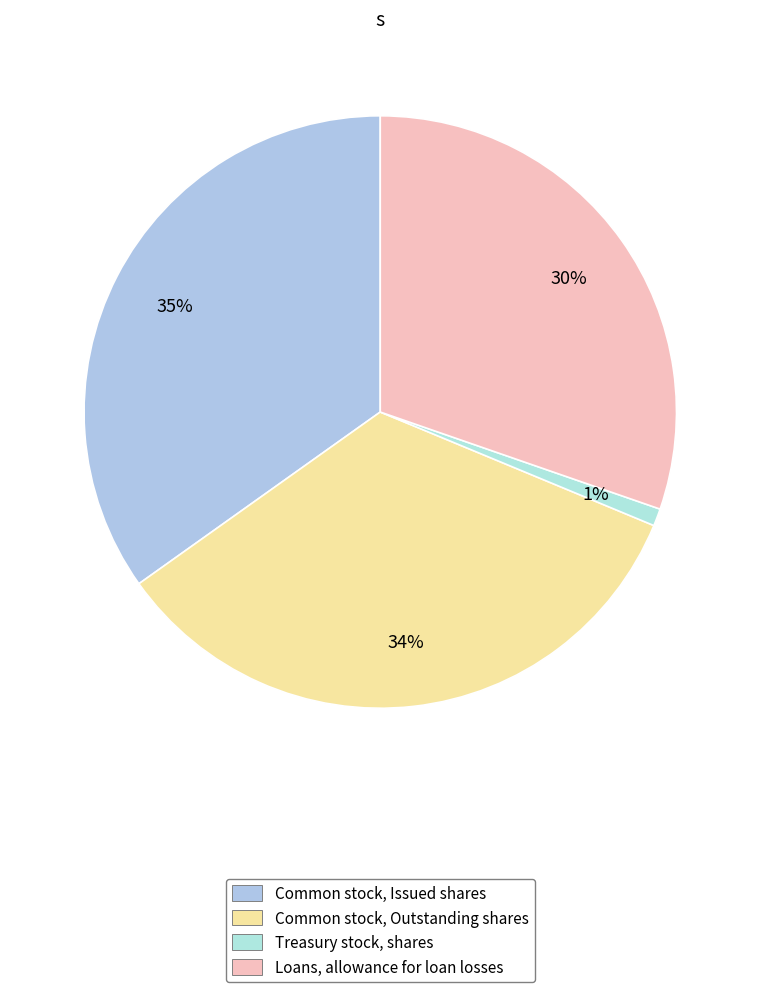

To the nearest percent, what portion does Loans, allowance for loan losses represent?

30%